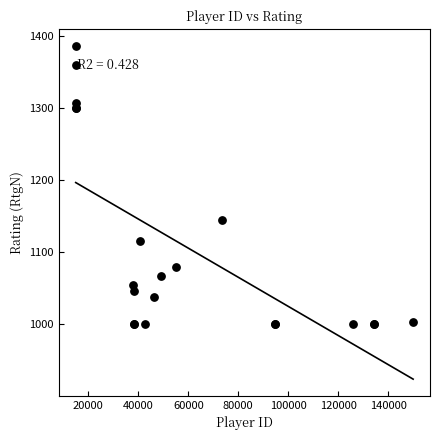

What Y value in the scatter plot is closest to 1193?

1145